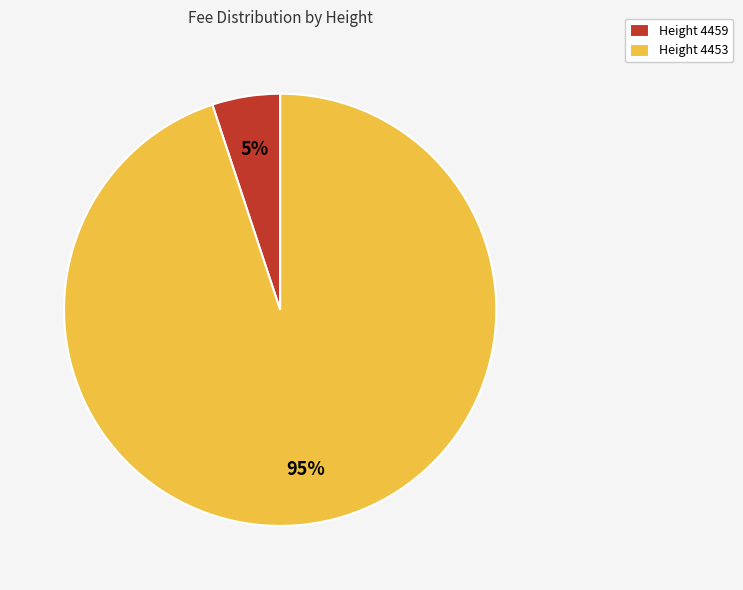

To the nearest percent, what percentage of the pie is Height 4453?

95%